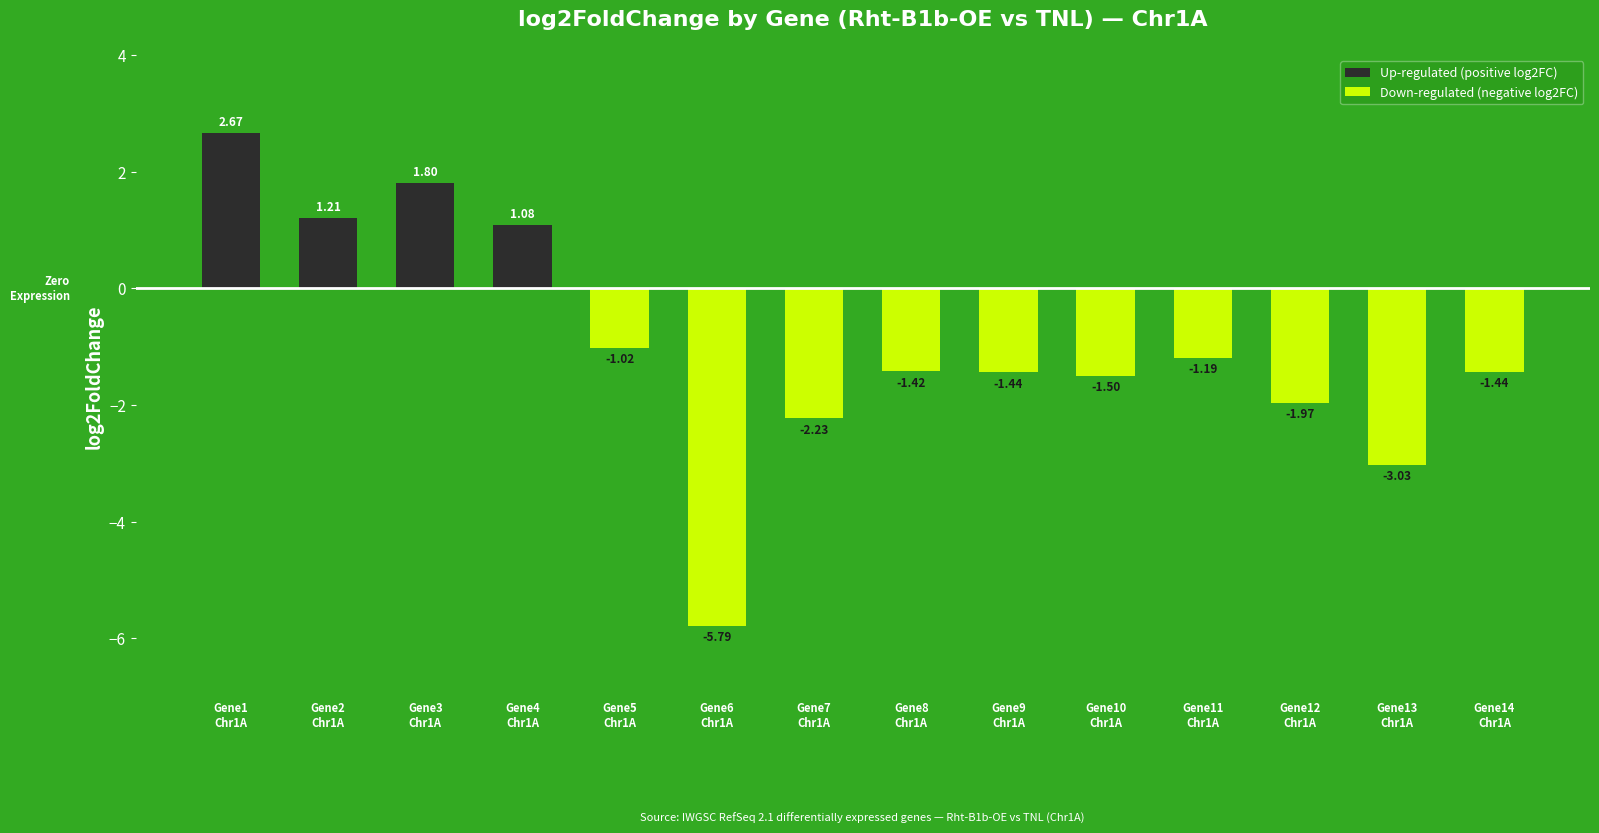

Reading left to right, extract all data points from this chart.

Up-regulated (positive log2FC): Gene1
Chr1A=2.7	Gene2
Chr1A=1.2	Gene3
Chr1A=1.8	Gene4
Chr1A=1.1	Gene5
Chr1A=0.0	Gene6
Chr1A=0.0	Gene7
Chr1A=0.0	Gene8
Chr1A=0.0	Gene9
Chr1A=0.0	Gene10
Chr1A=0.0	Gene11
Chr1A=0.0	Gene12
Chr1A=0.0	Gene13
Chr1A=0.0	Gene14
Chr1A=0.0
Down-regulated (negative log2FC): Gene1
Chr1A=0.0	Gene2
Chr1A=0.0	Gene3
Chr1A=0.0	Gene4
Chr1A=0.0	Gene5
Chr1A=-1.0	Gene6
Chr1A=-5.8	Gene7
Chr1A=-2.2	Gene8
Chr1A=-1.4	Gene9
Chr1A=-1.4	Gene10
Chr1A=-1.5	Gene11
Chr1A=-1.2	Gene12
Chr1A=-2.0	Gene13
Chr1A=-3.0	Gene14
Chr1A=-1.4